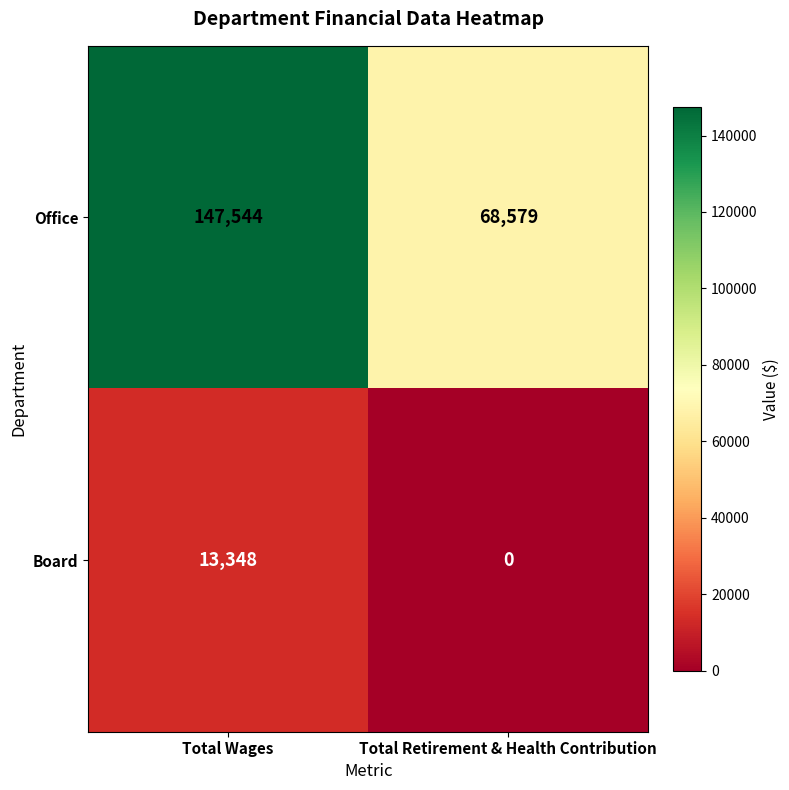

Which series has the widest spread of values?

Office